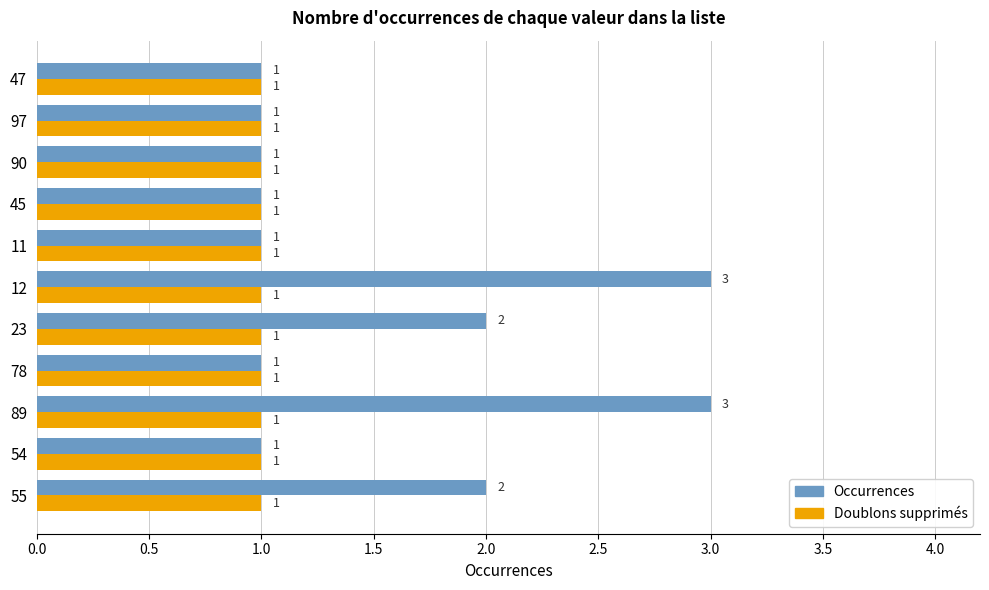

What is the minimum value for Occurrences?

1